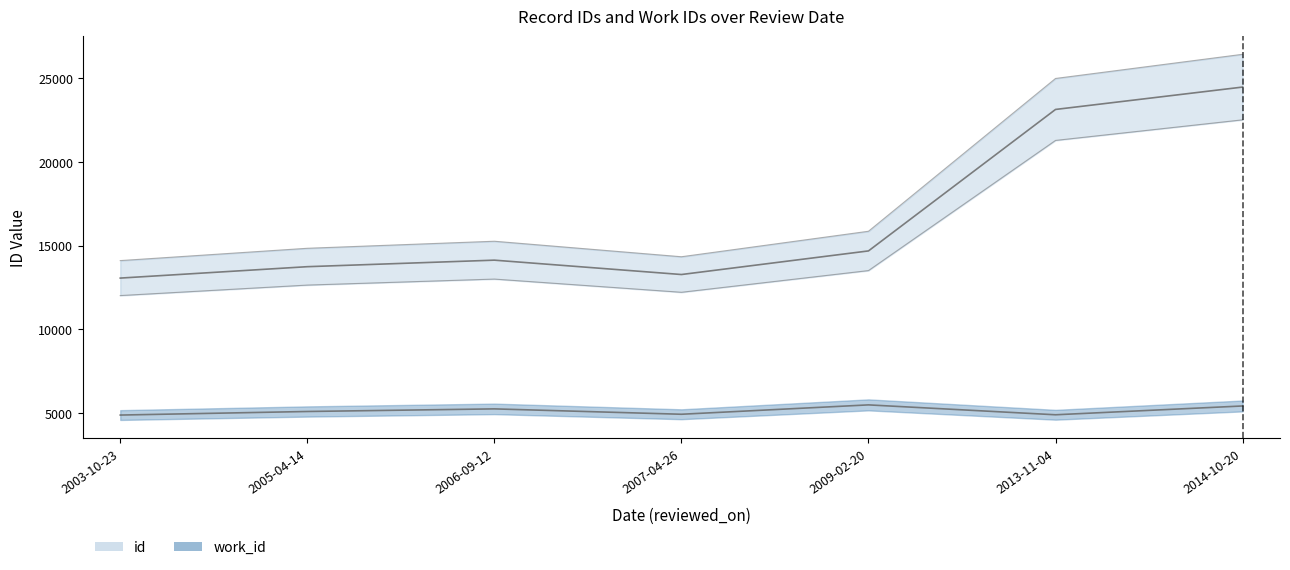

True or false: id and work_id cross at least once.

False